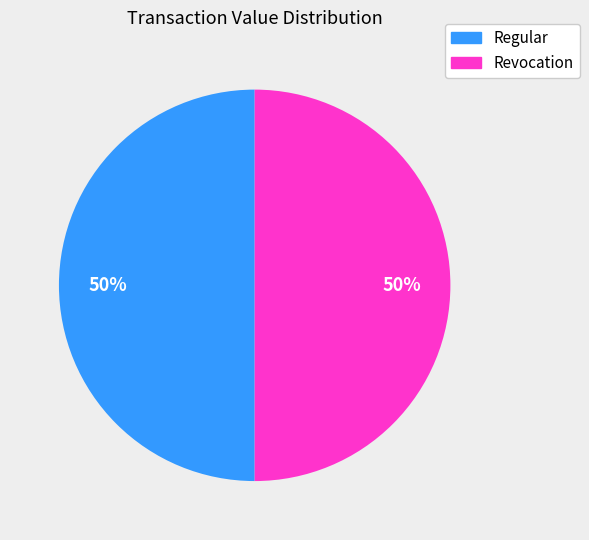

What is the ratio of the value at Revocation to the value at Regular?

1.0